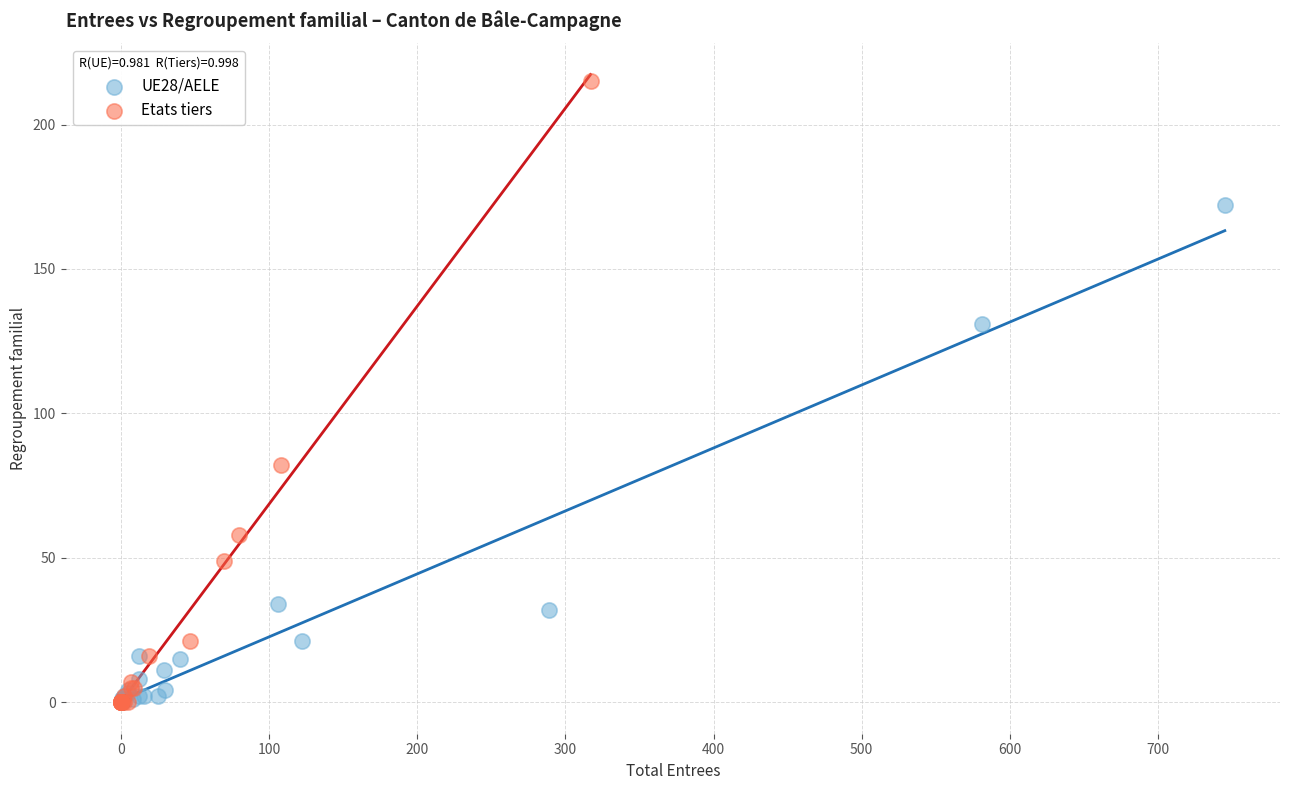

Which series has the largest Y range (max minus min)?

Etats tiers